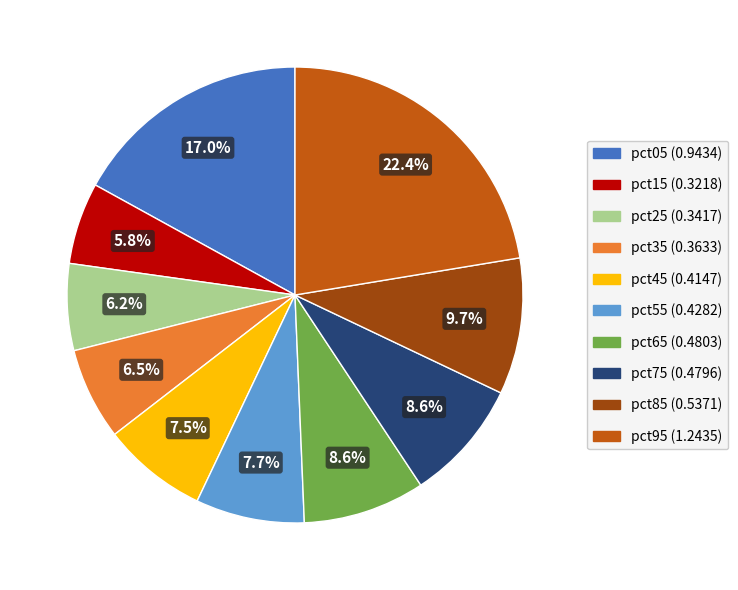

Is there any slice that represents more than half of the pie?

No